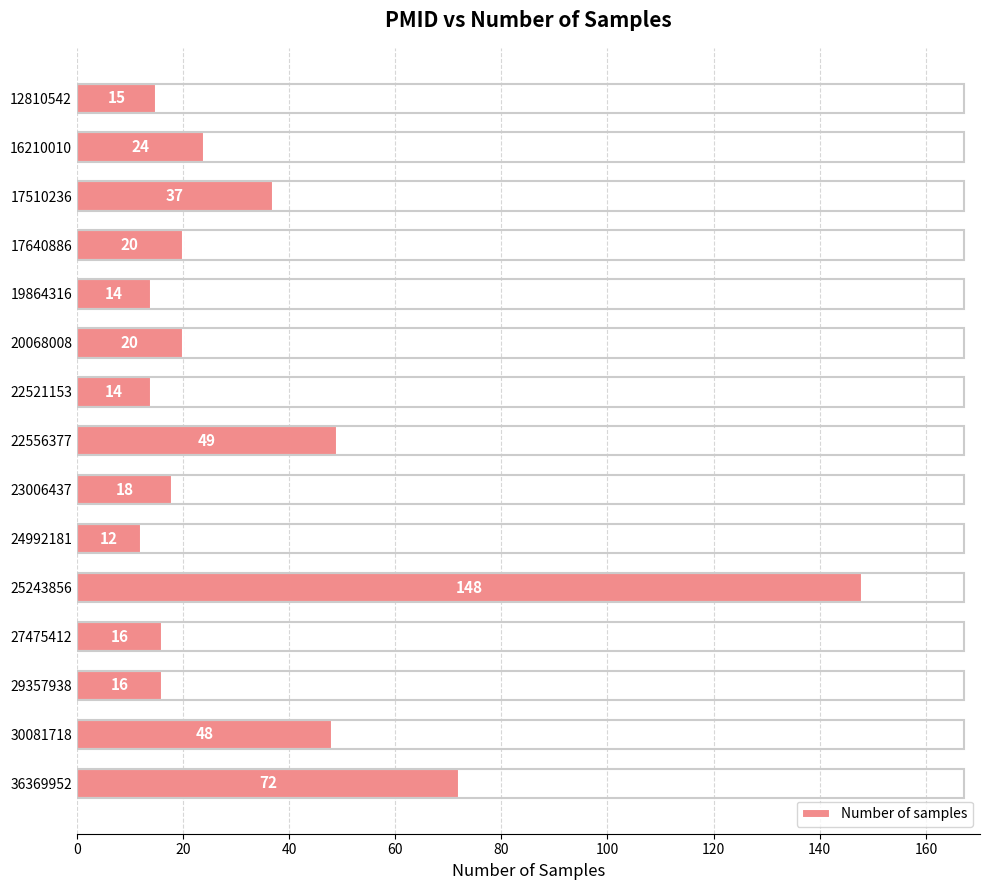

Is it true that the value at 16210010 is 32?

False